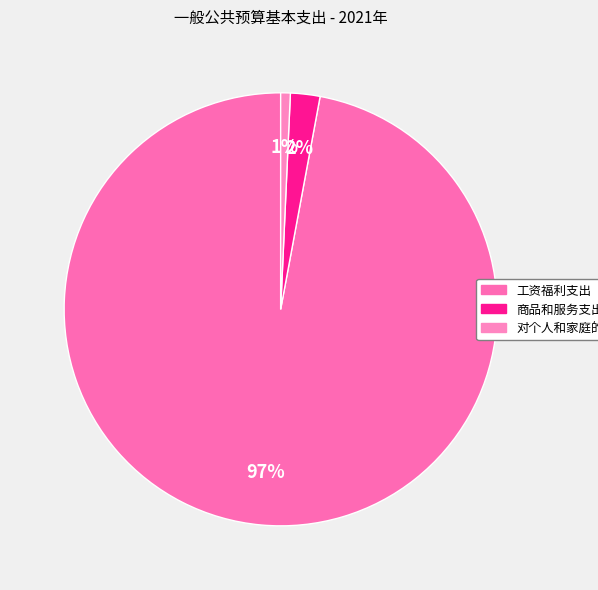

To the nearest percent, what is the difference between the 商品和服务支出 and 工资福利支出 slice percentages?

95%